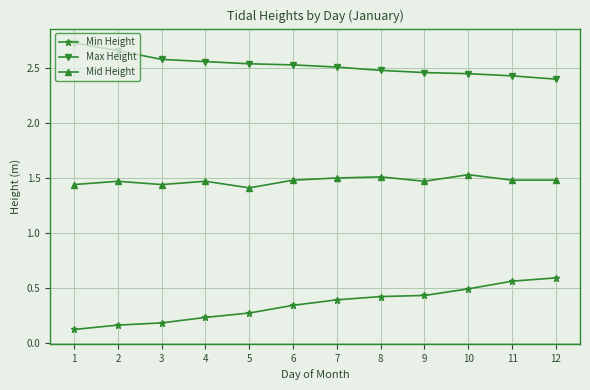

How many lines are shown in the chart?

3